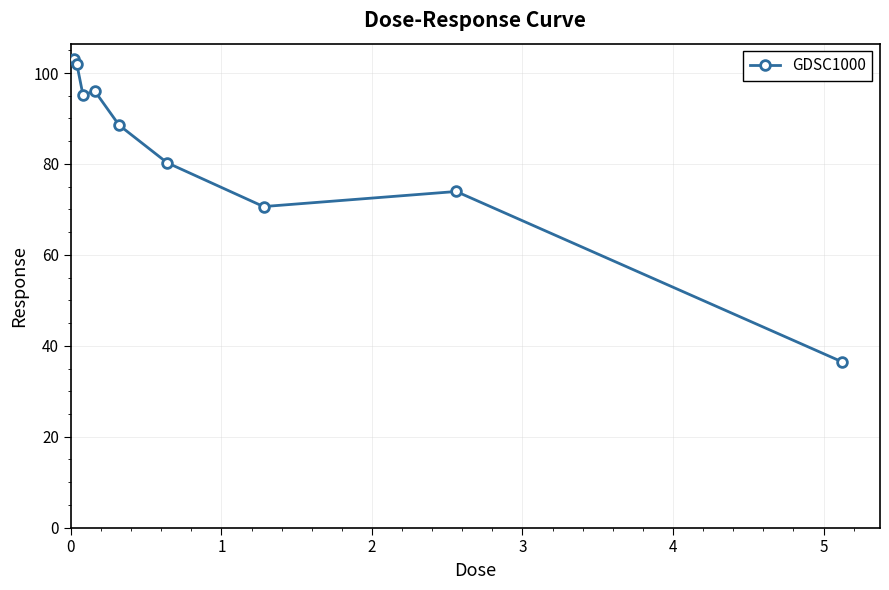

True or false: there are more than 0 points higher than both neighbors.

True